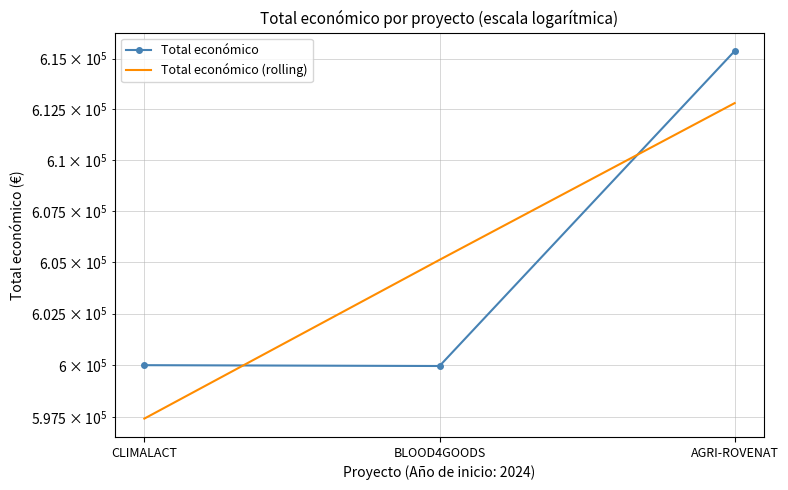

At which label does Total económico (rolling) first exceed 605111?

BLOOD4GOODS